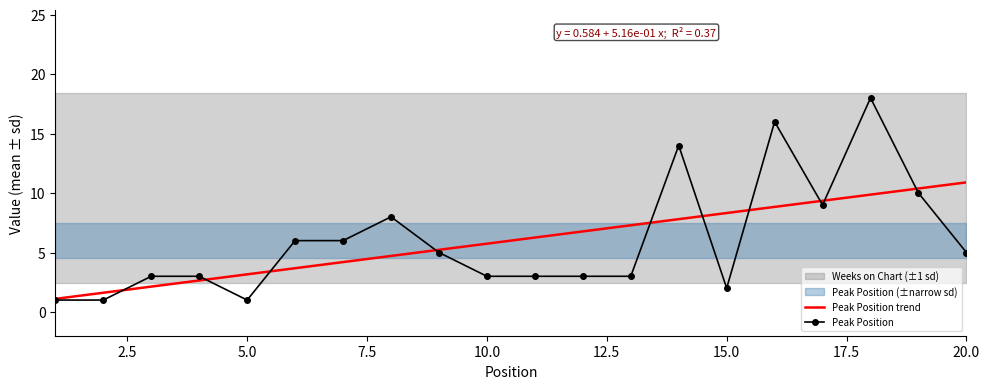

What is the value of the Peak Position trend point at the 17th from the left?

9.4